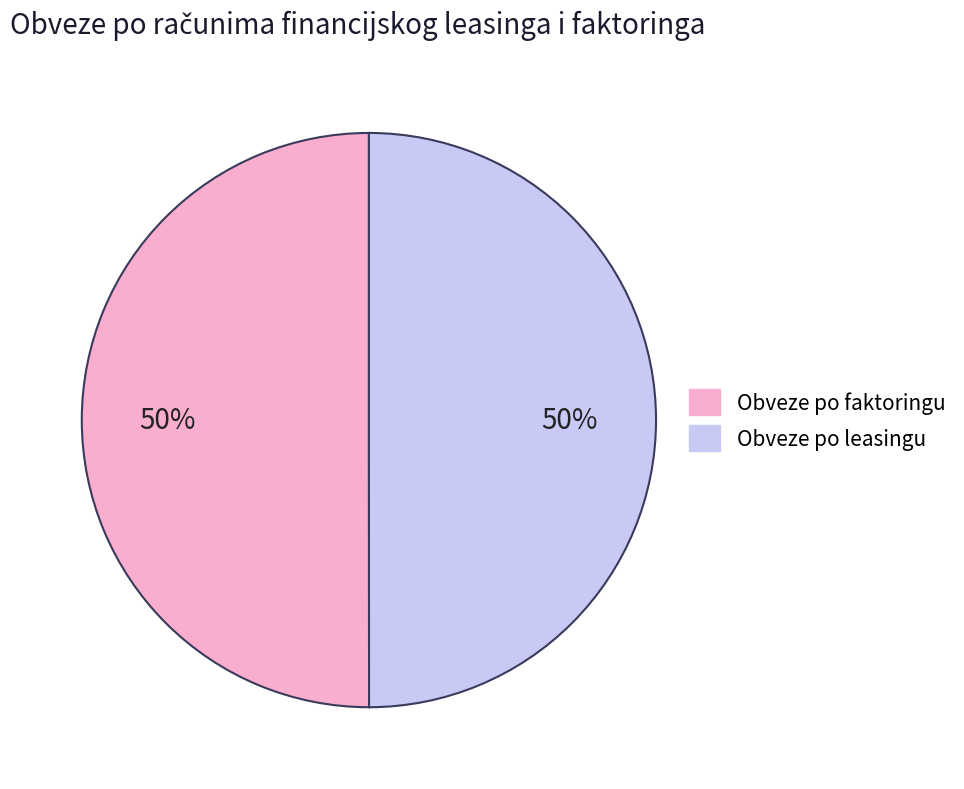

To the nearest percent, what is the average slice percentage?

50%